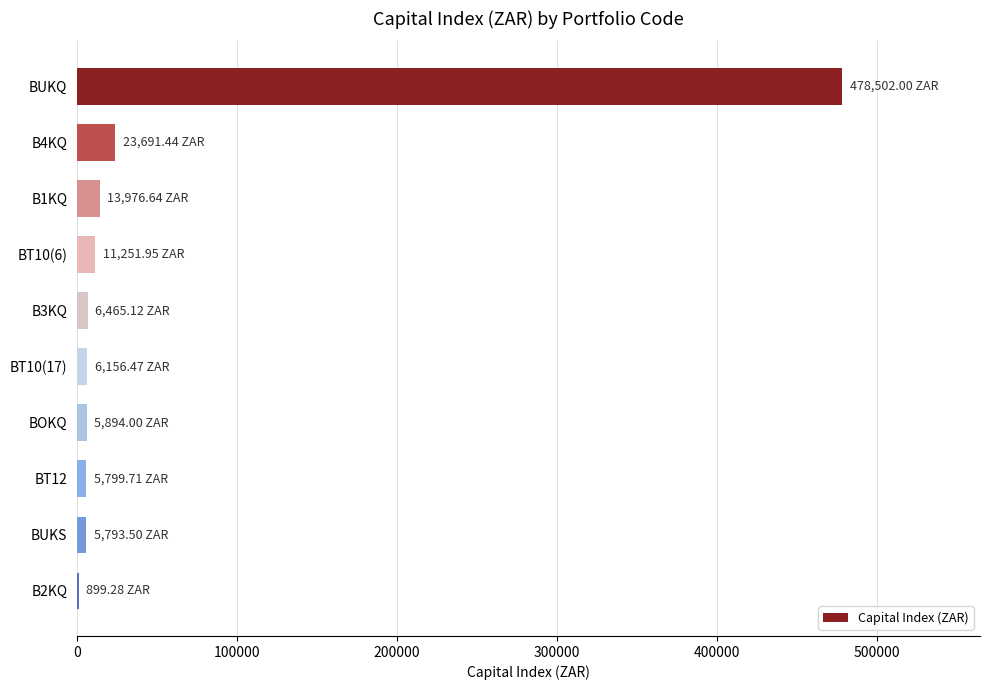

Which label corresponds to the largest value in the chart?

BUKQ